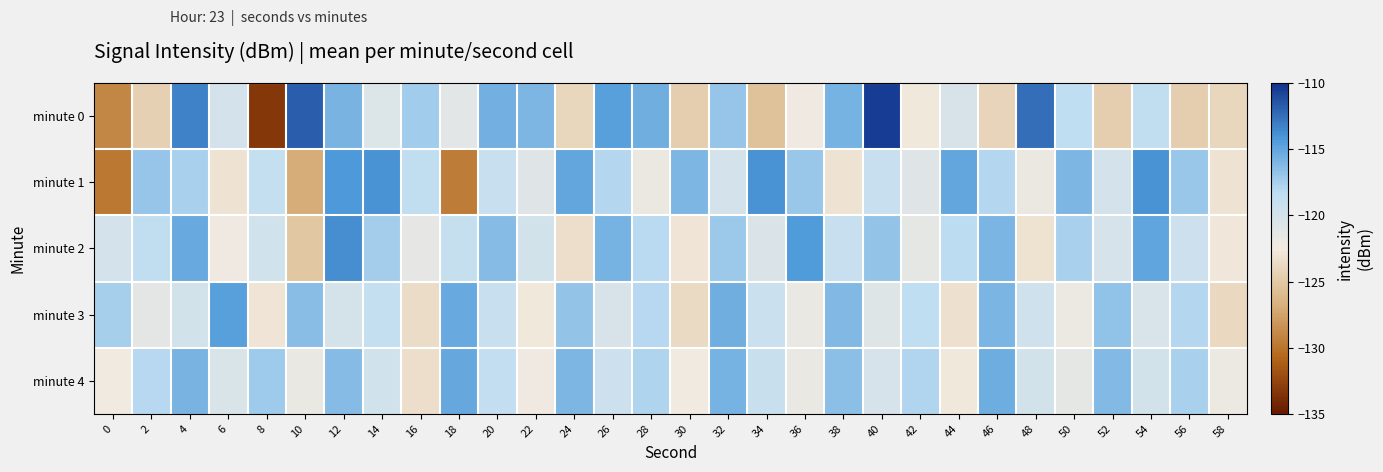

What is the difference between the highest and lowest values at 50?

6.1